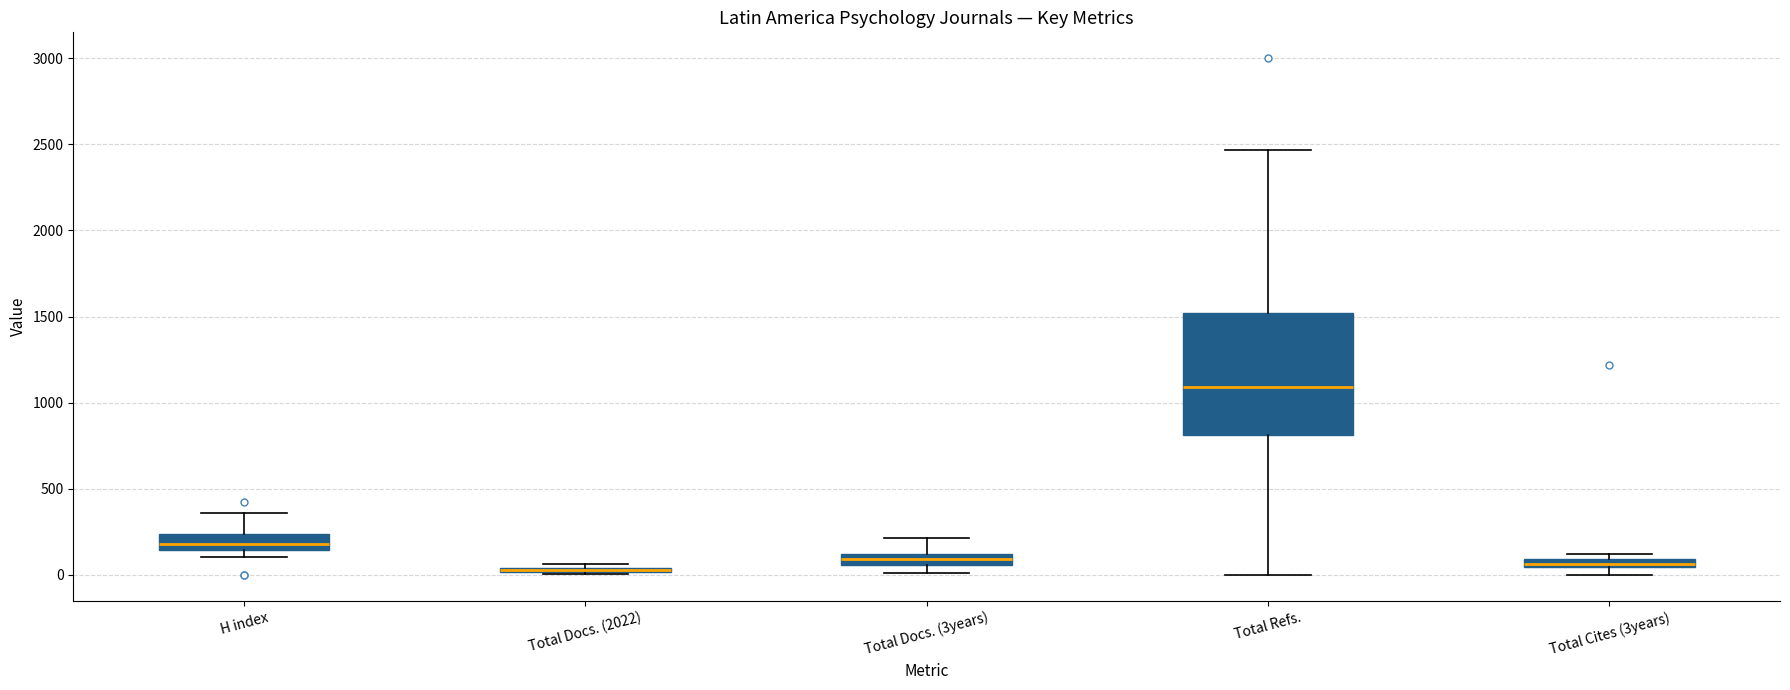

Comparing the boxes themselves (not the whiskers), which one is the tallest?

Total Refs.